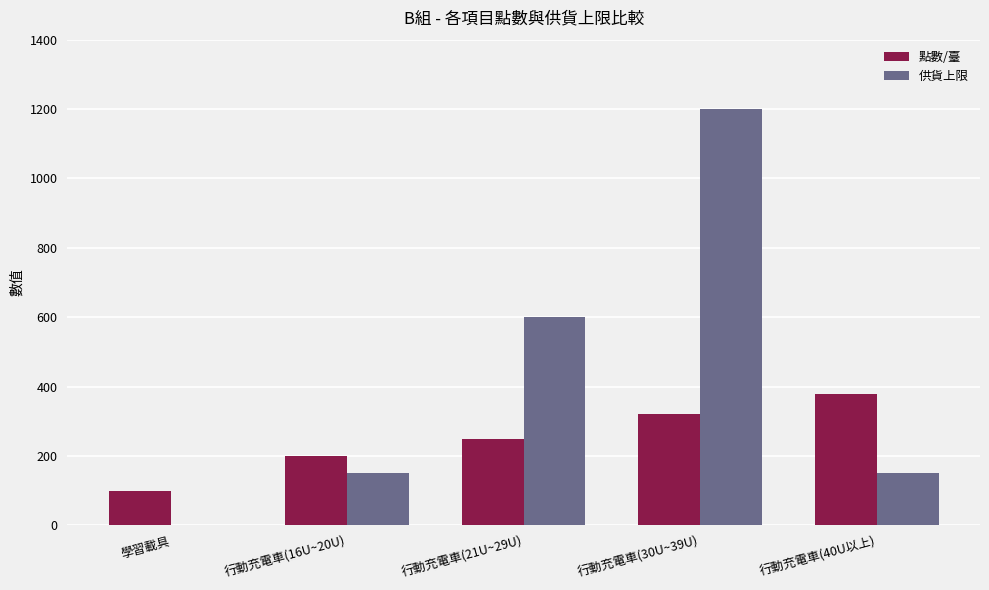

Which category has the highest value in the 供貨上限 series?

行動充電車(30U~39U)